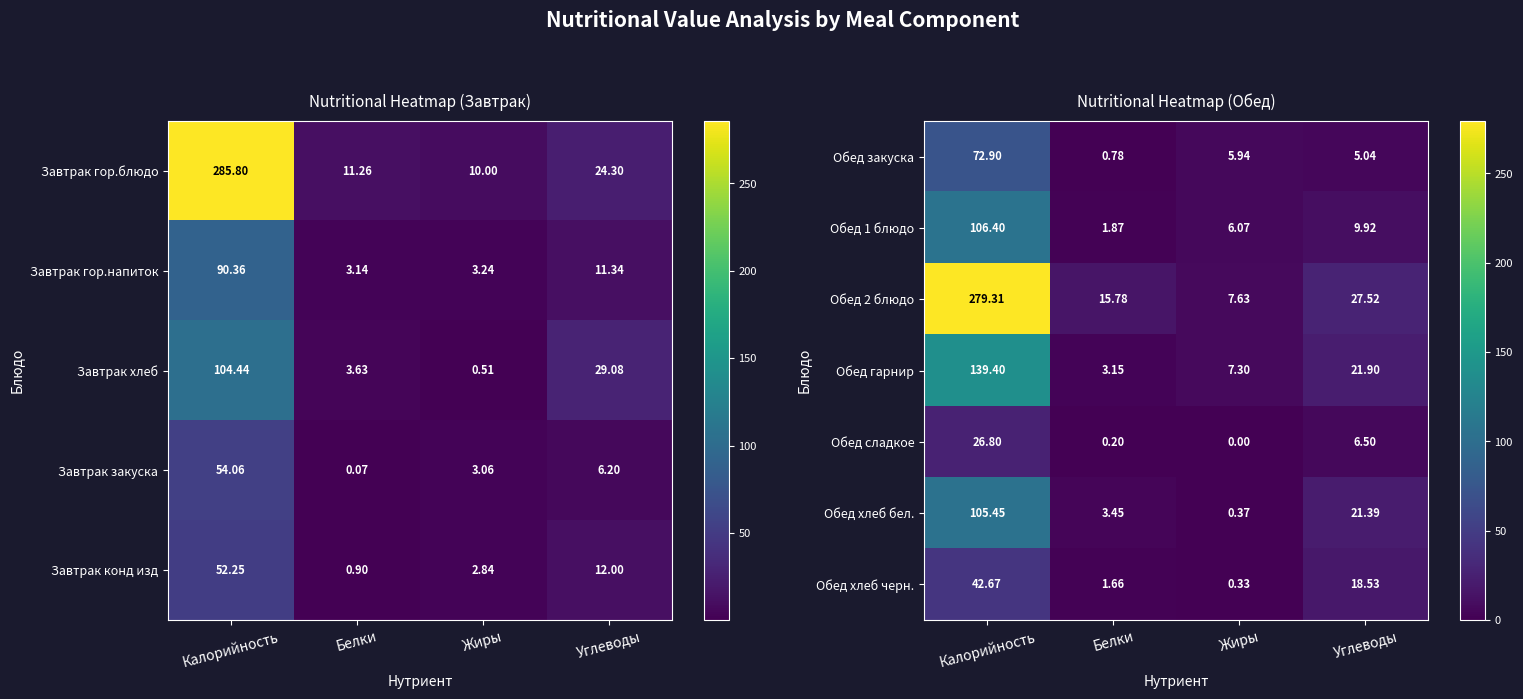

At which label does Обед хлеб черн. first exceed 18?

Калорийность